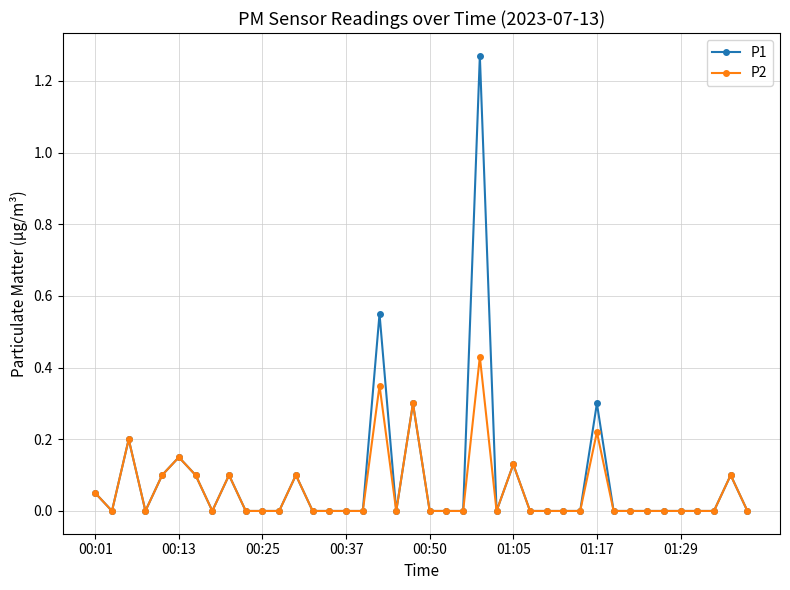

True or false: P1 has more than 1 interior local peaks.

True